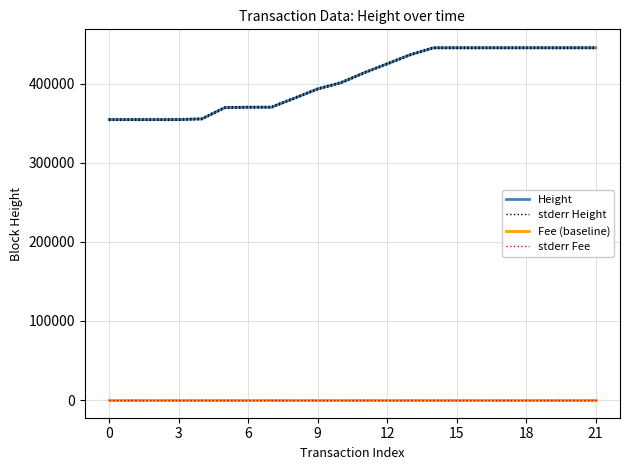

Where is stderr Height nearest to the value 400988?

10